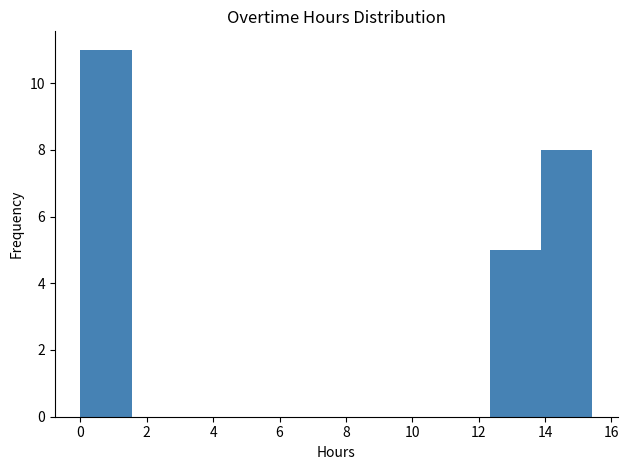

Over which range of the x-axis is the bar tallest?

0.0 to 1.6